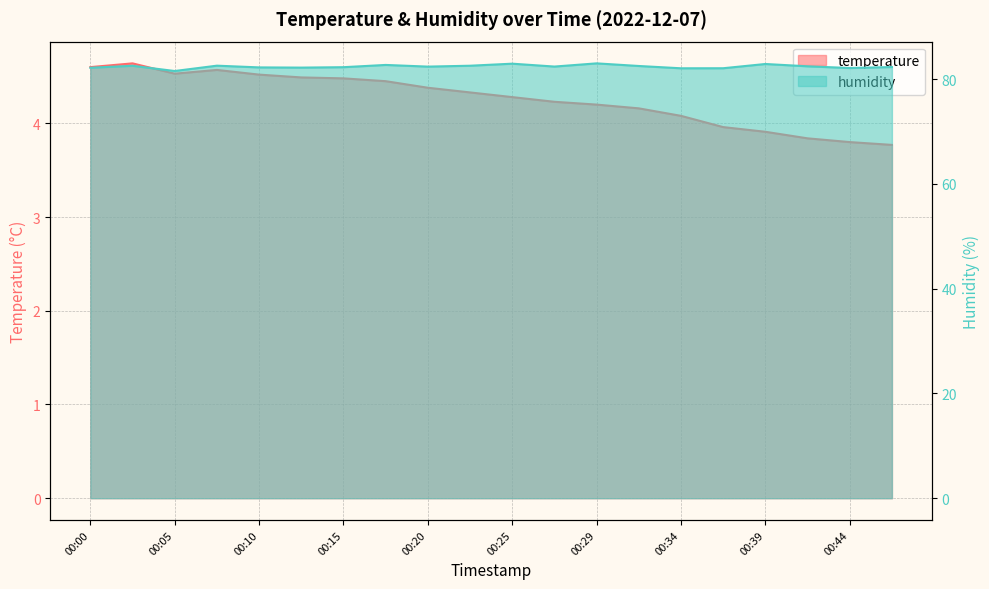

Which category has the highest value in the humidity series?

00:29